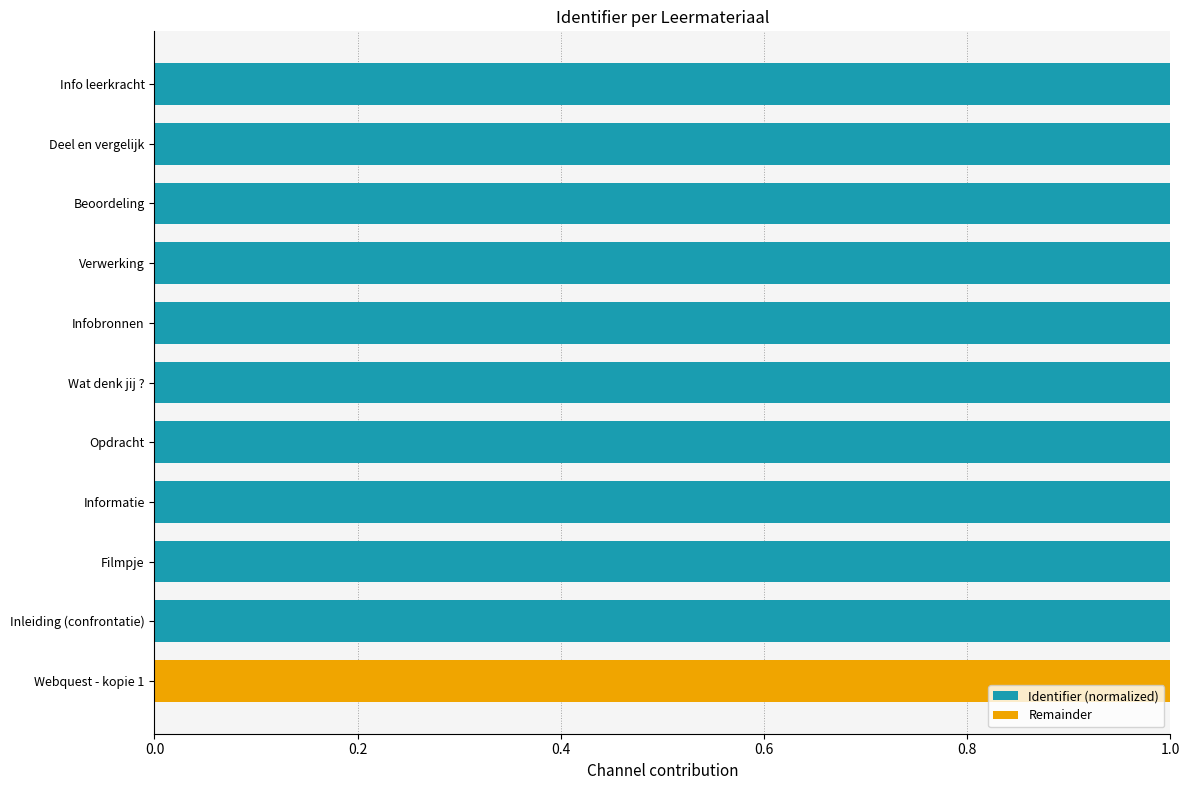

True or false: Identifier (normalized) has a value of 0.7 at Deel en vergelijk.

False